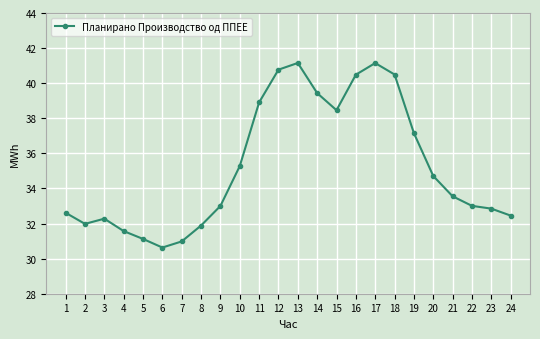

Does the chart display data point markers on the line(s)?

Yes